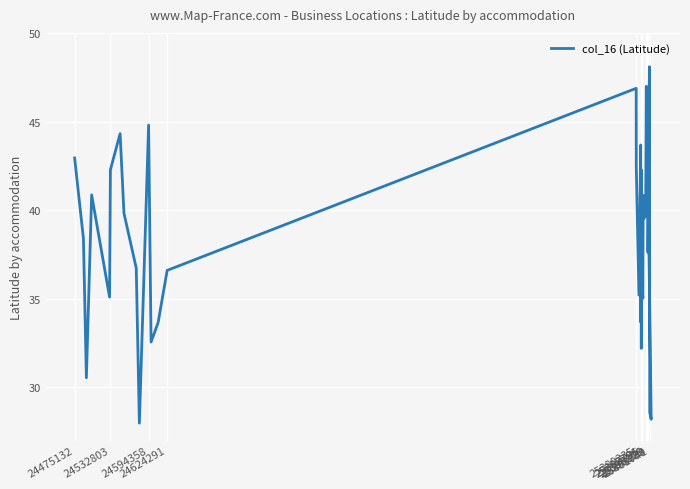

How many data points are above 39?

22